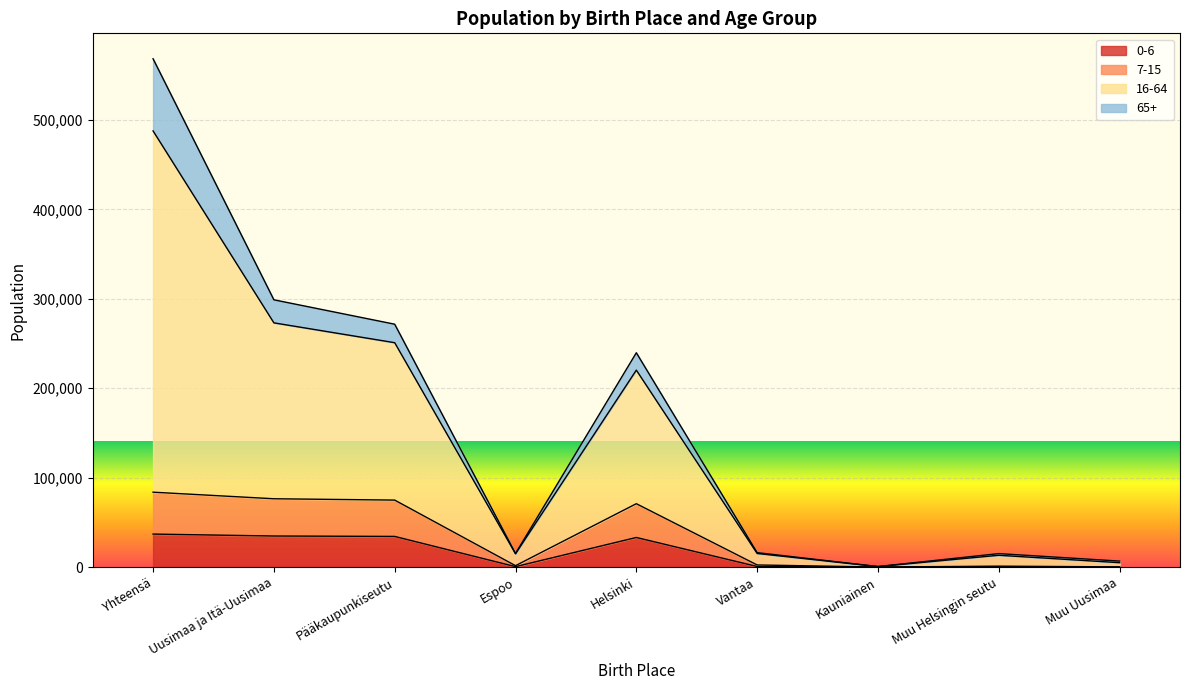

Read the 16-64 value at Vantaa, to the nearest 50.

16150